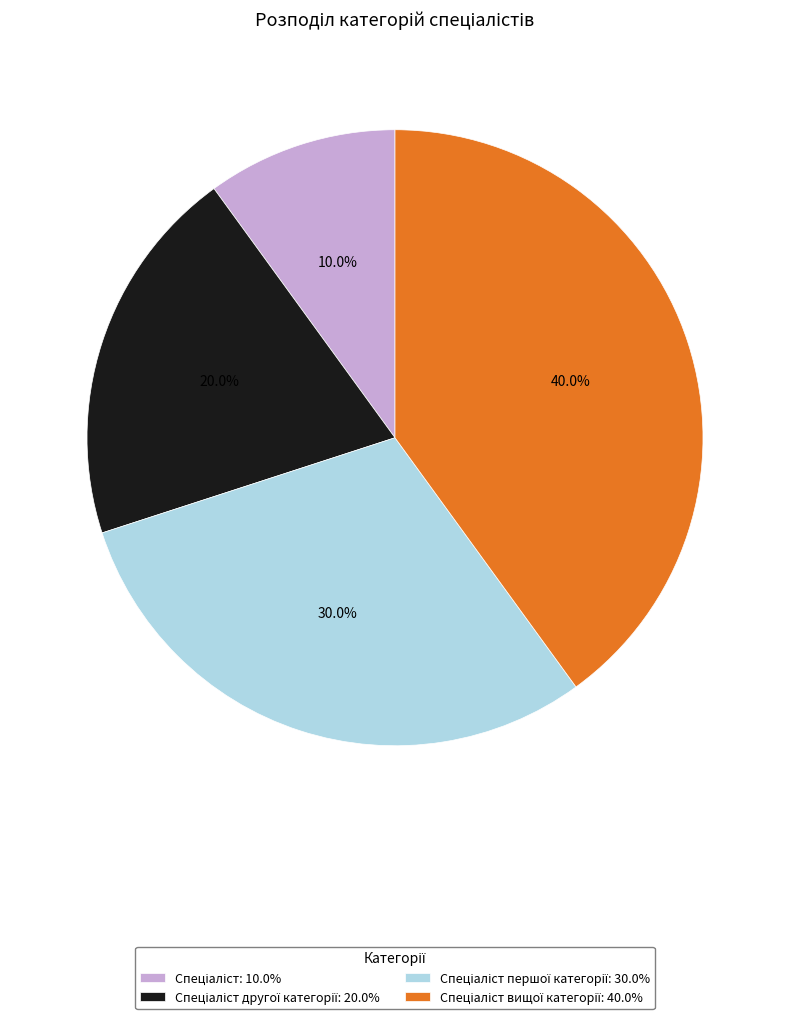

Does any single category account for the majority?

No